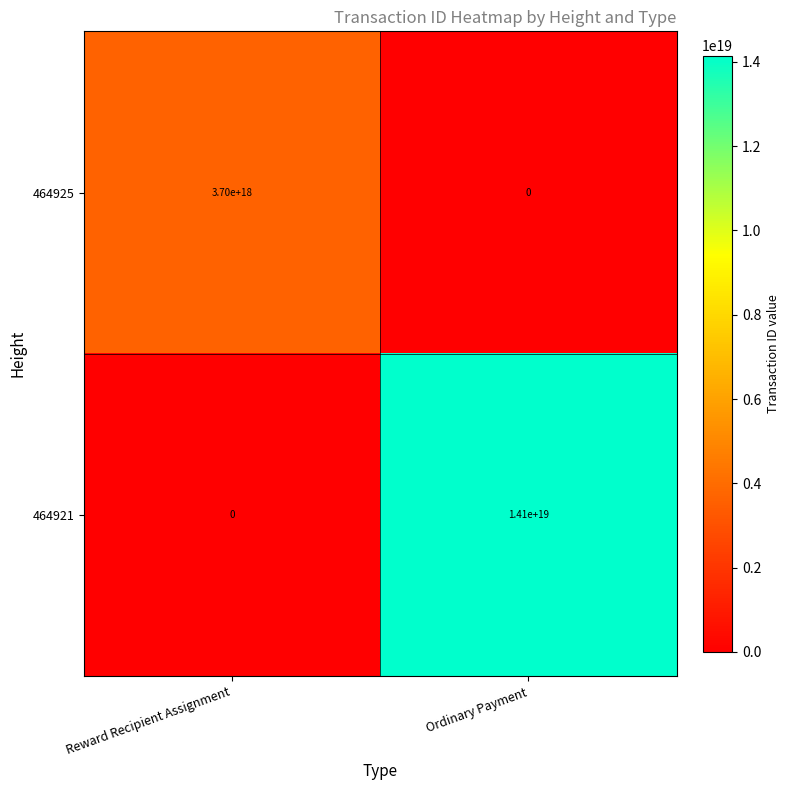

Which series changed the most between Reward Recipient Assignment and Ordinary Payment?

464921